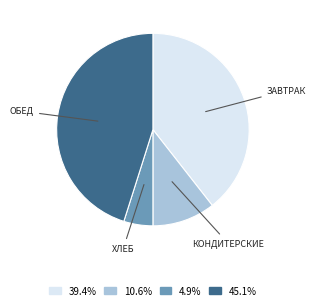

Is there a majority slice in this chart?

No